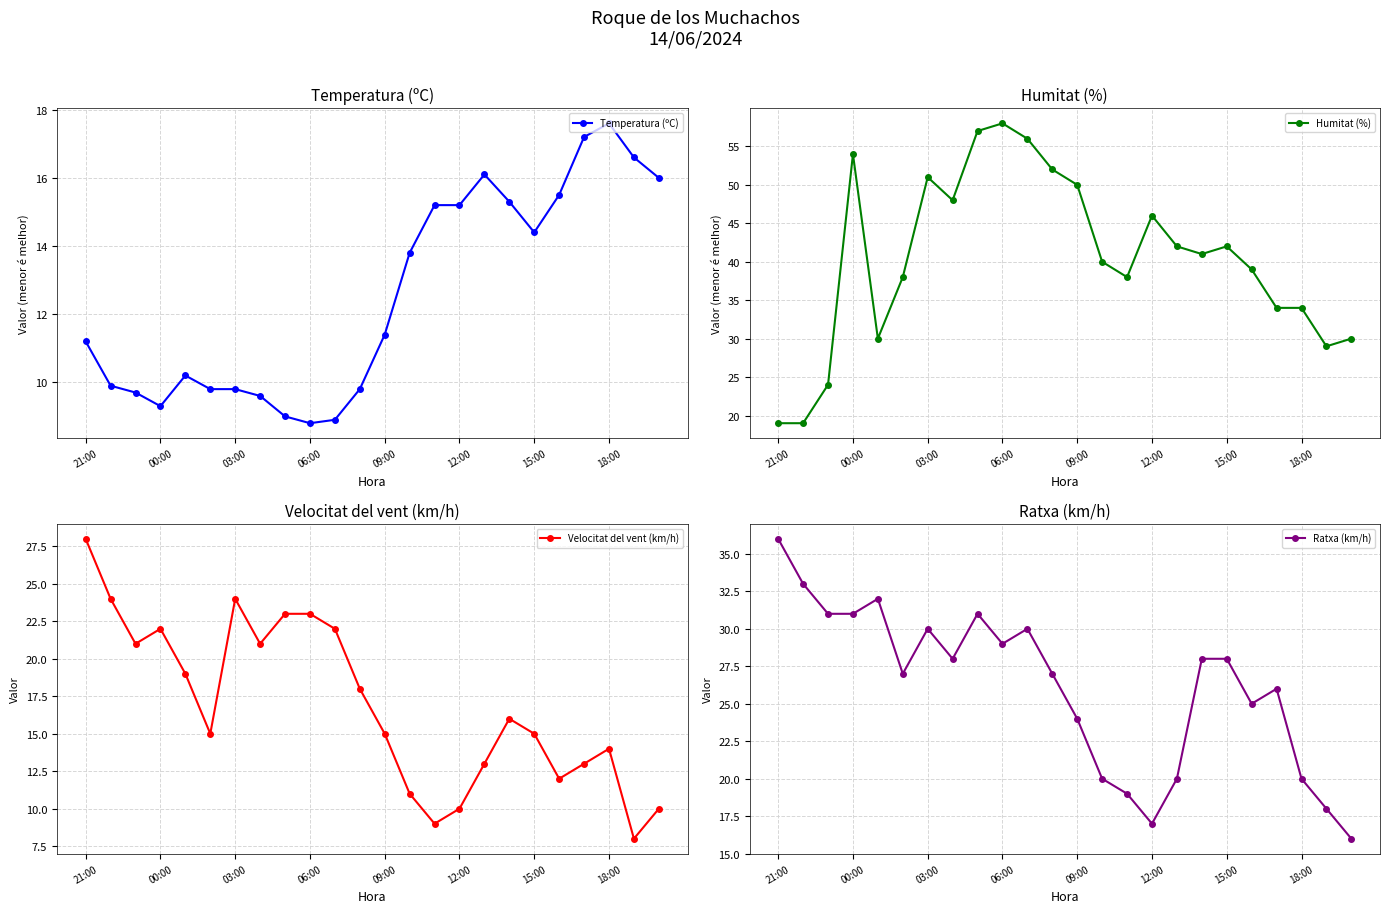

At how many categories does at least one series exceed 54?

3